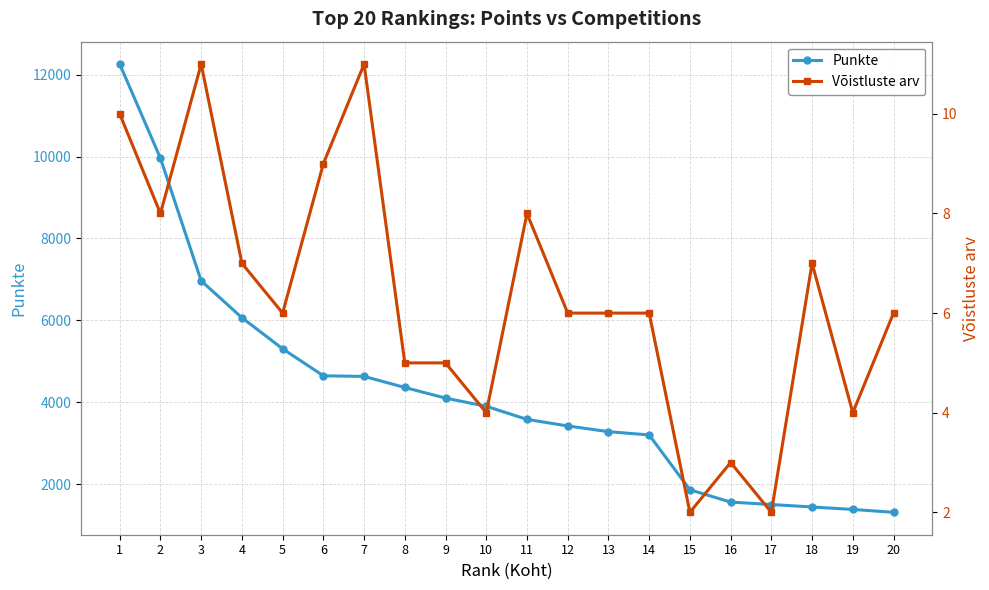

In Võistluste arv, how many points are higher than both neighbors (excluding endpoints)?

5